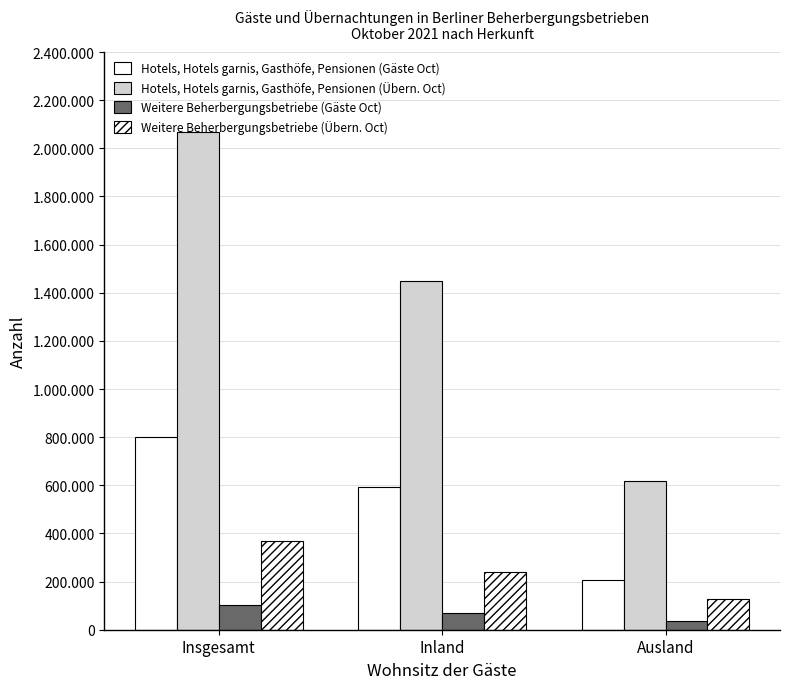

Is the value of Weitere Beherbergungsbetriebe (Übern. Oct) at Ausland greater than the value of Hotels, Hotels garnis, Gasthöfe, Pensionen (Übern. Oct) at Insgesamt?

No